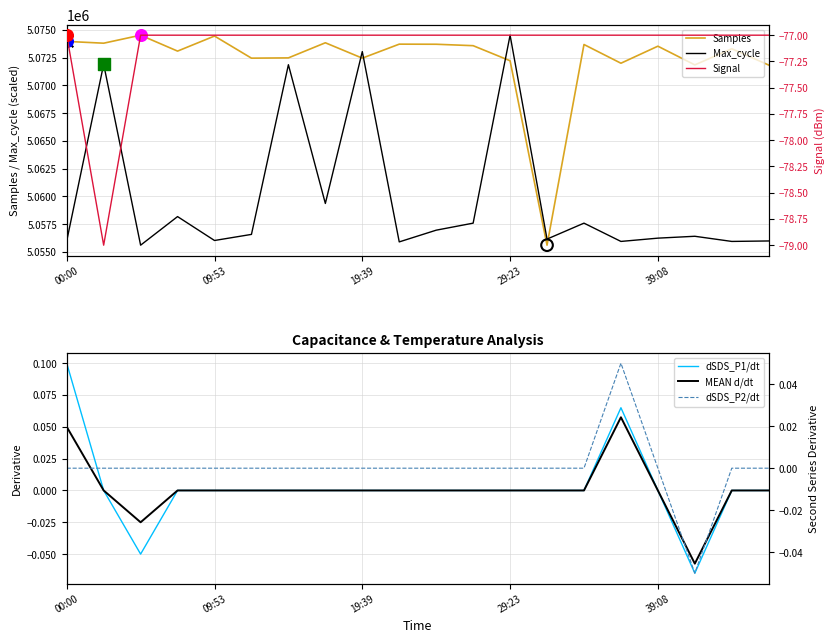

What are all the series names shown in the legend?

Samples, Max_cycle, Signal, dSDS_P1/dt, MEAN d/dt, dSDS_P2/dt